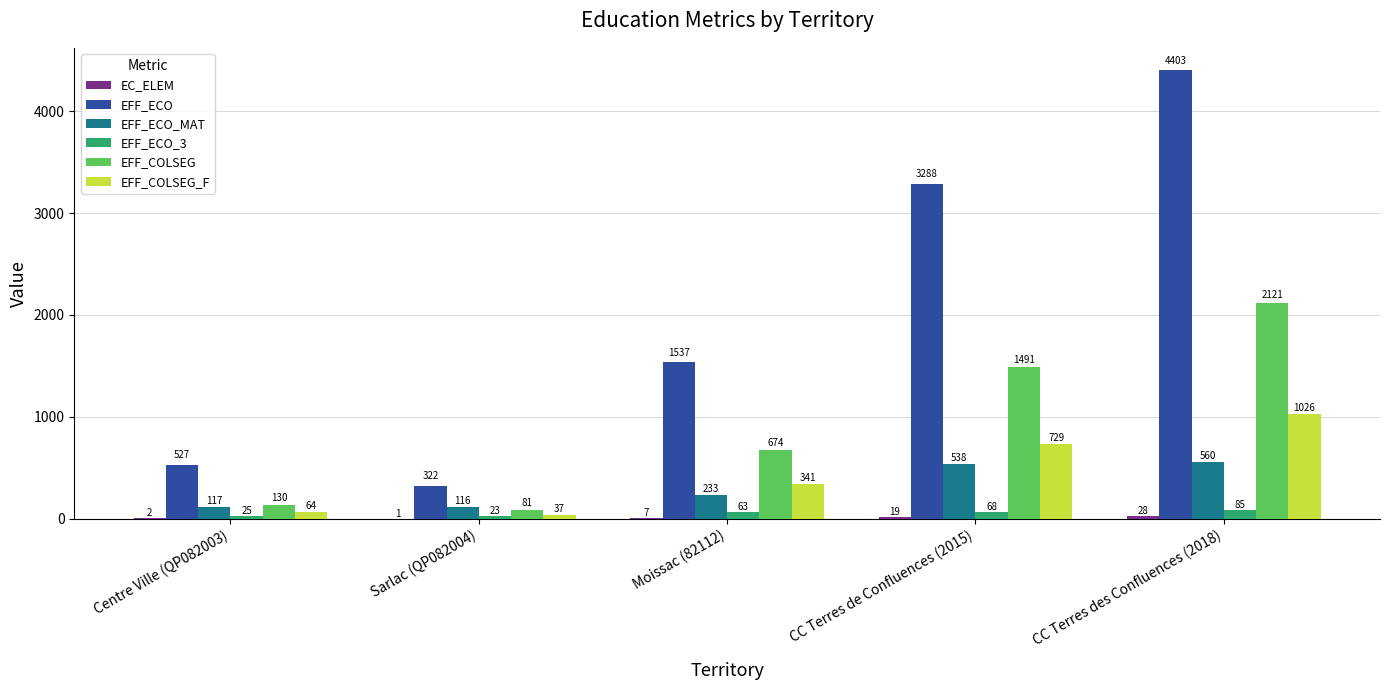

Is it true that EFF_ECO_MAT equals 117 at Centre Ville (QP082003)?

True